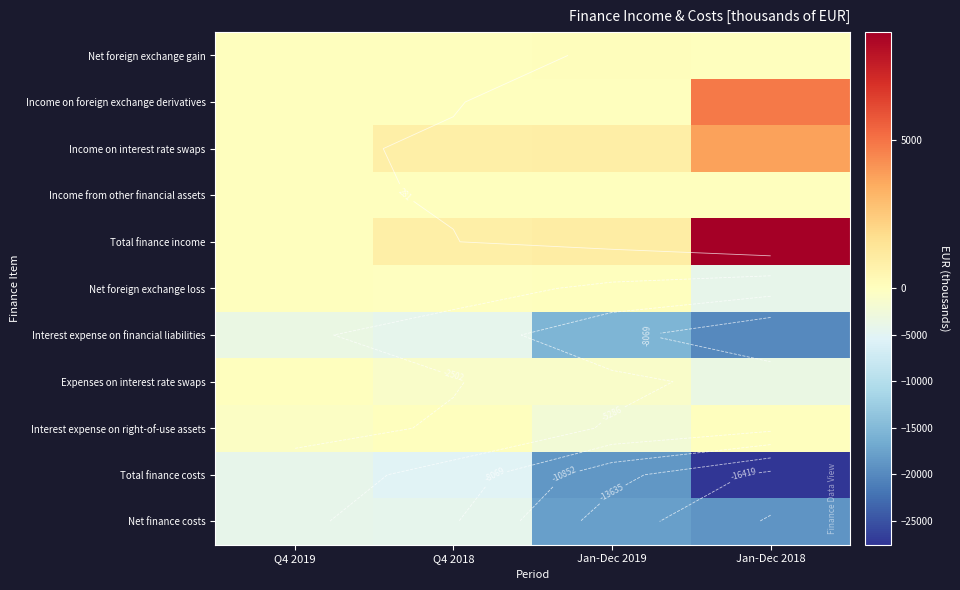

True or false: Total finance costs has a value of -5376 at Q4 2018.

True